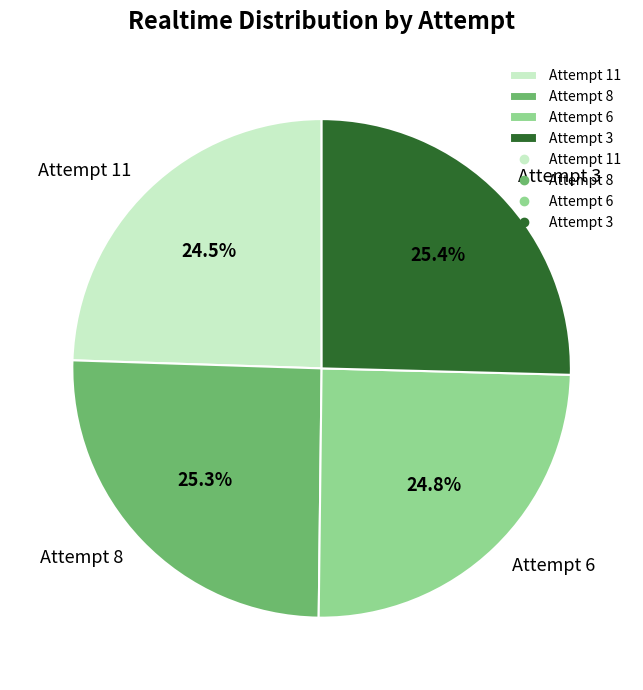

To the nearest percent, what is the difference between the largest and smallest slice percentages?

1%